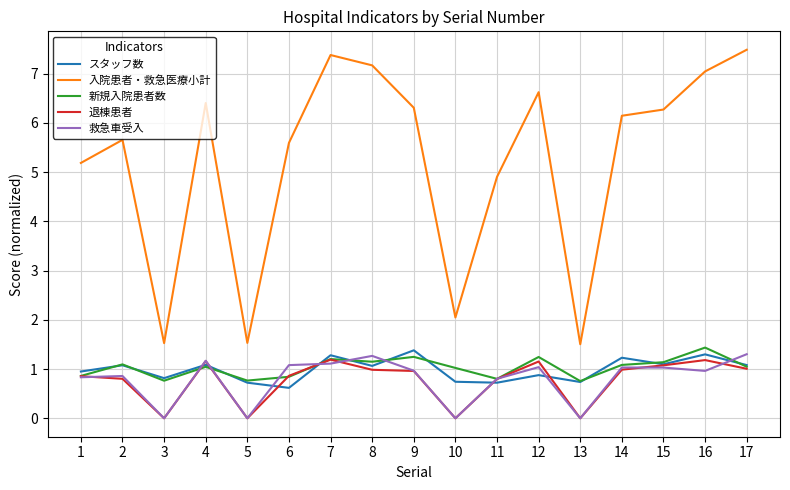

At which label does 新規入院患者数 reach its peak?

16